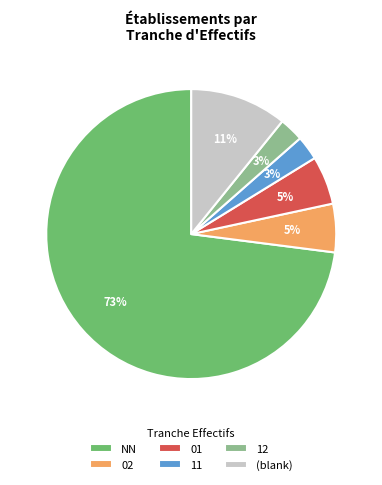

Count the number of slices in the pie.

6